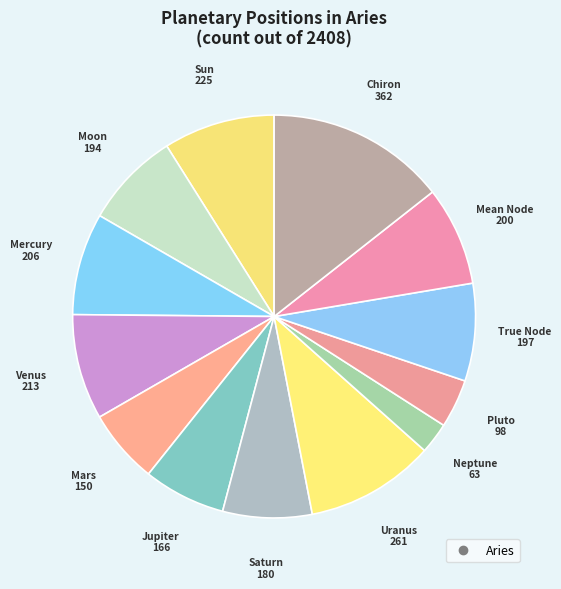

Count the number of slices in the pie.

13